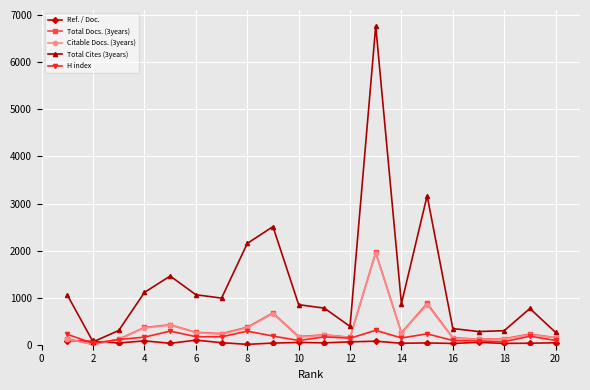

Which series has the largest range (max minus min)?

Total Cites (3years)